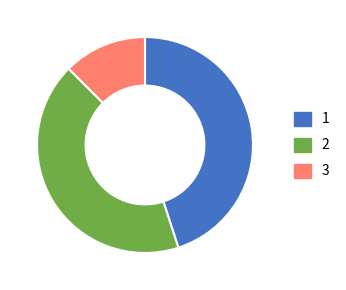

Does any single category account for the majority?

No